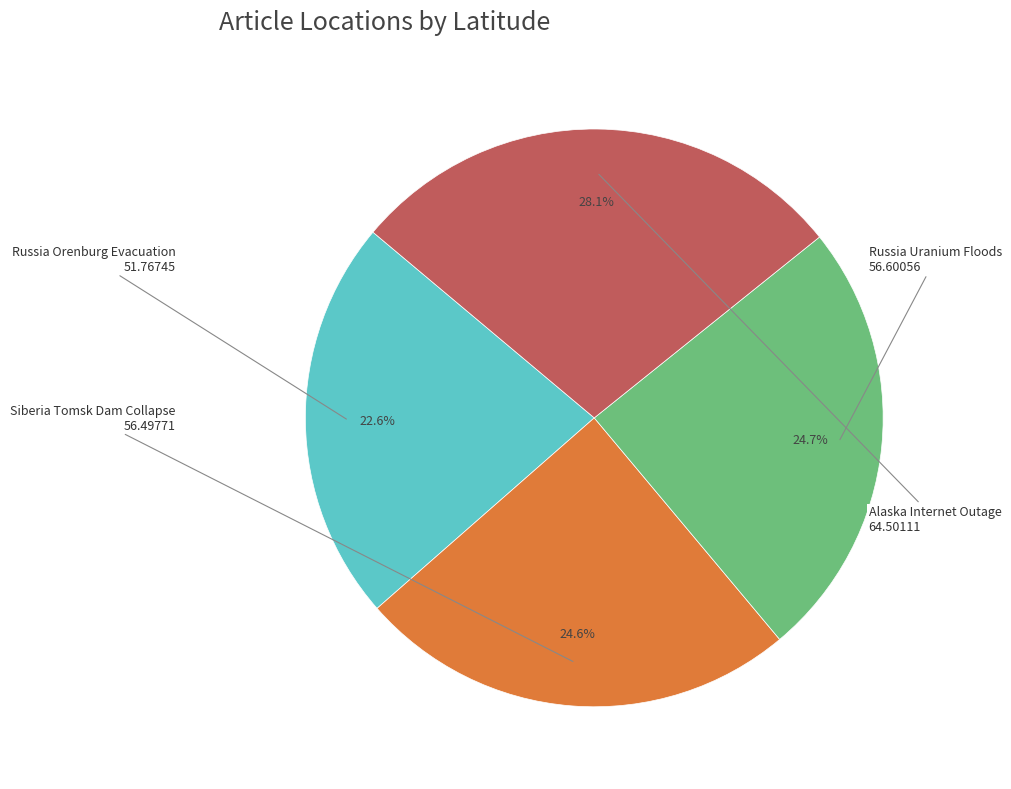

Is there any slice that represents more than half of the pie?

No